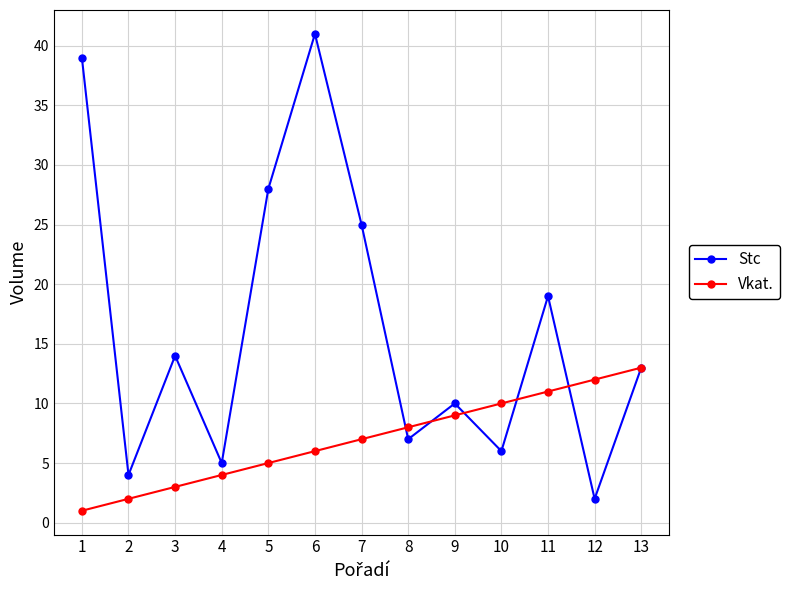

At 10, list the series in order from largest to smallest.

Vkat., Stc